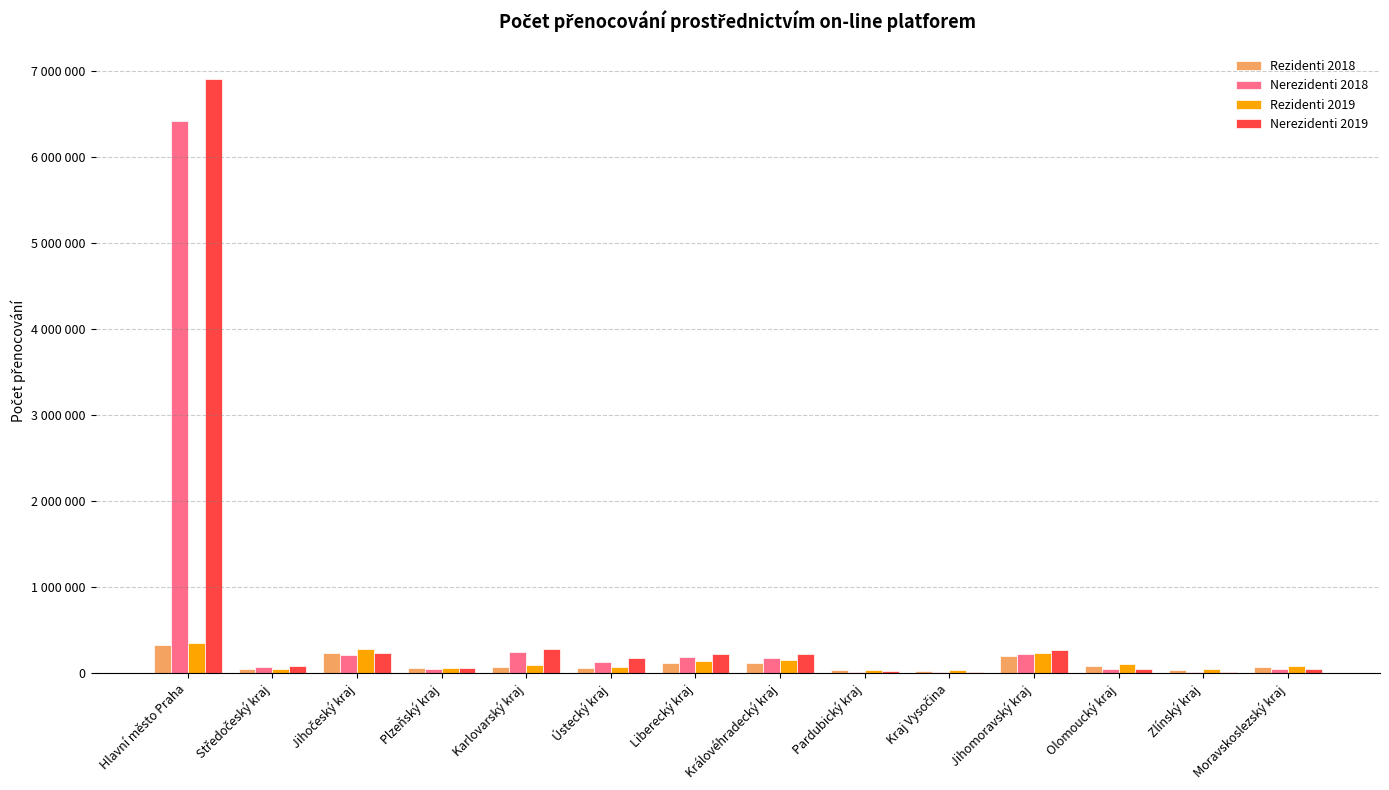

What are all the series names shown in the legend?

Rezidenti 2018, Nerezidenti 2018, Rezidenti 2019, Nerezidenti 2019